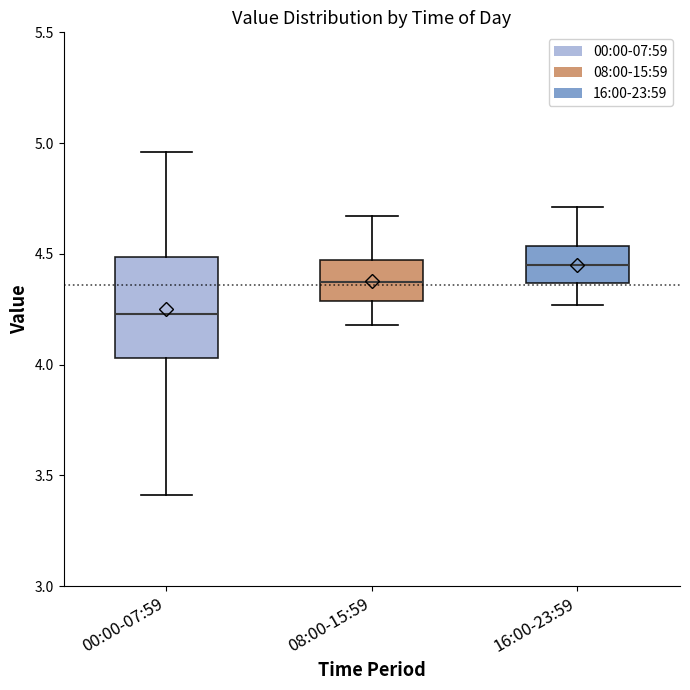

Reading left to right, read every box against the y-axis: the position of its median line, the range the box covers, and the ends of its whiskers. The values are not printed on the chart, so give them approximately, as read against the axis.

00:00-07:59: median 4.25, box 4.05 to 4.50, whiskers 3.40 to 4.95
08:00-15:59: median 4.40, box 4.30 to 4.45, whiskers 4.20 to 4.65
16:00-23:59: median 4.45, box 4.35 to 4.55, whiskers 4.25 to 4.70